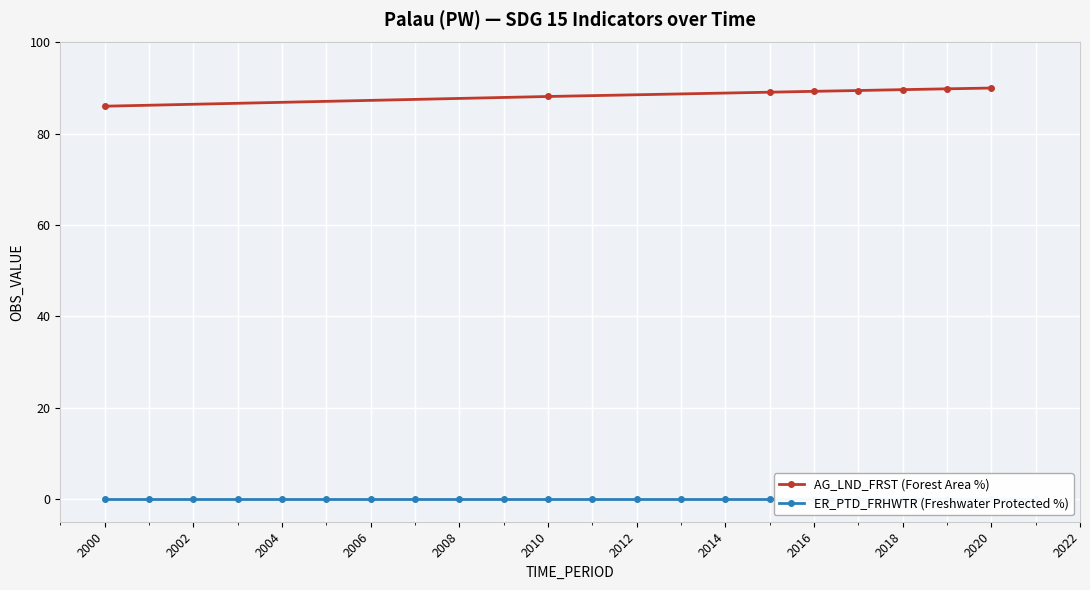

The AG_LND_FRST (Forest Area %) series shows 47.9 at 2018. True or false?

False